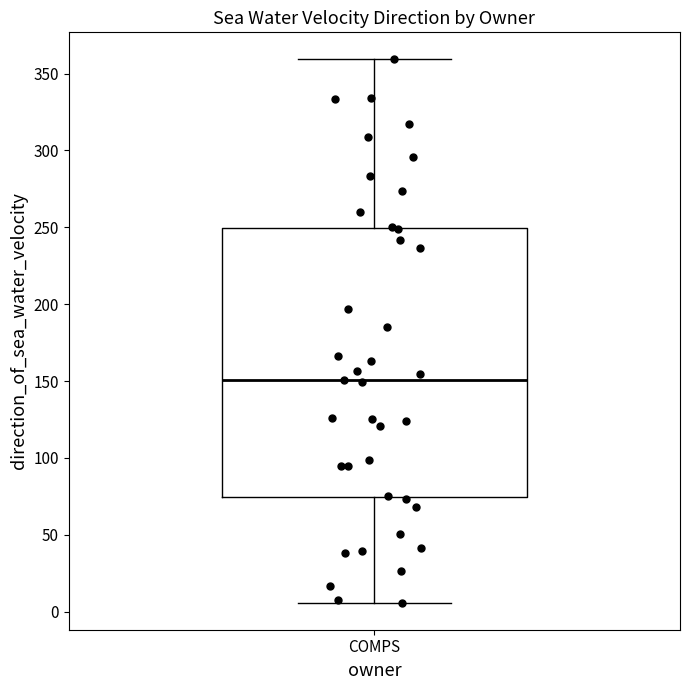

Read this box plot against the y-axis: the position of the median line, the range covered by the box, and the ends of both whiskers. The values are not printed on the chart, so give them approximately, as read against the axis.

median 150, box 75 to 250, whiskers 5 to 360